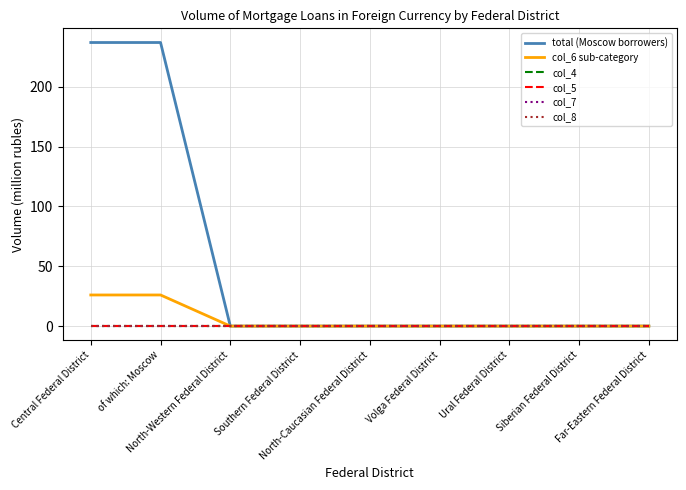

At which label is col_5 closest to 0?

Central Federal District